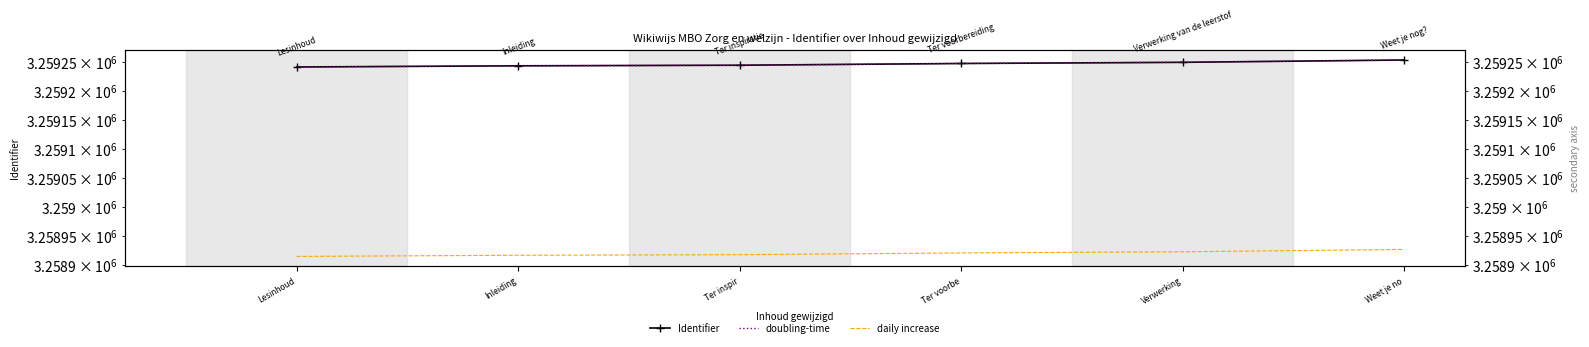

How many values in the Identifier series exceed 3259247?

2